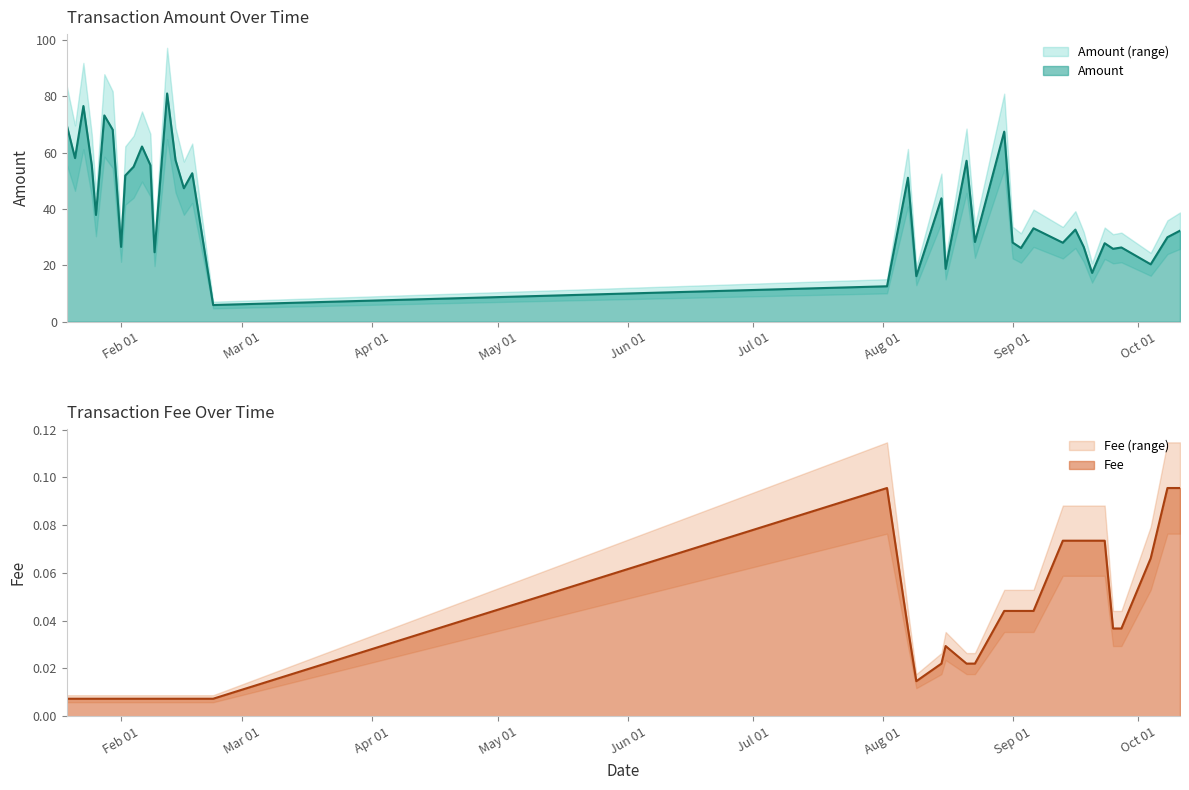

Is it true that Fee equals 0.0 at 2020-01-26?

False